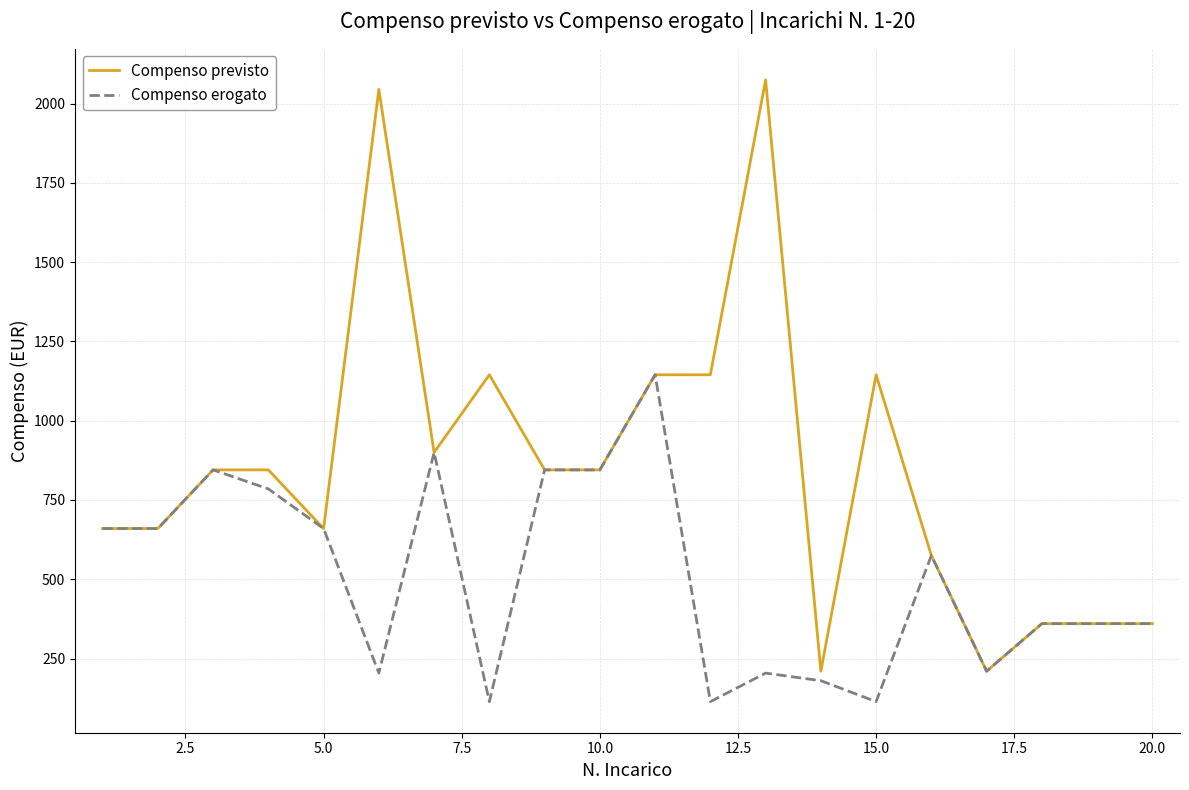

Which series has the widest spread of values?

Compenso previsto